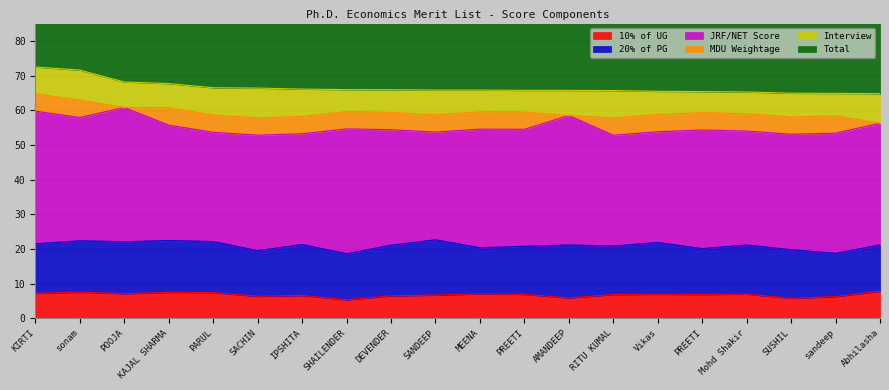

What are all the series names shown in the legend?

10% of UG, 20% of PG, JRF/NET Score, MDU Weightage, Interview, Total